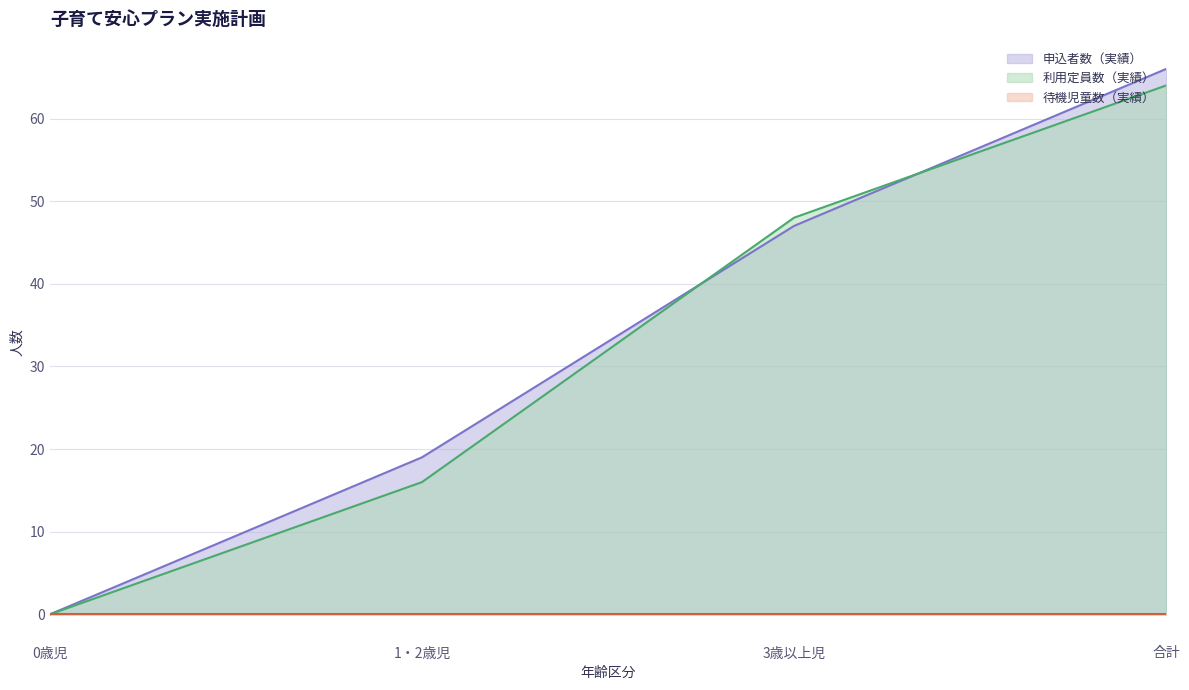

What is the spread (max minus min) of values at 1・2歳児?

19